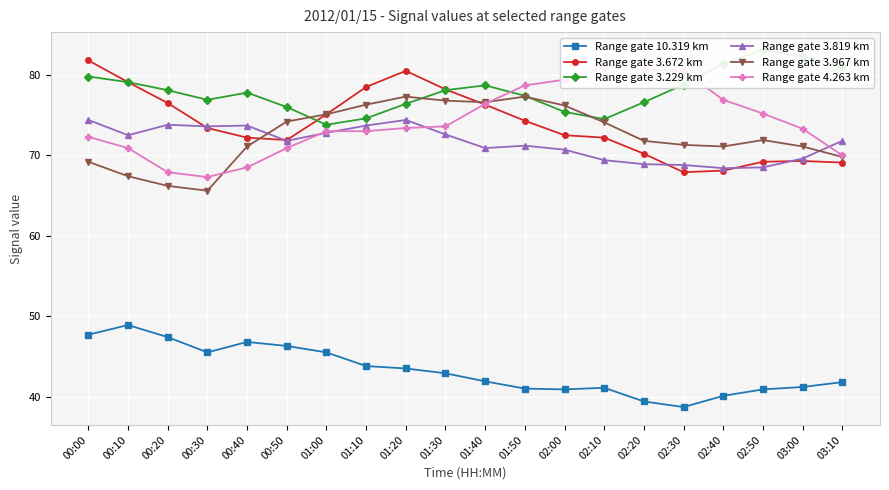

At which label does Range gate 3.967 km reach its peak?

01:20